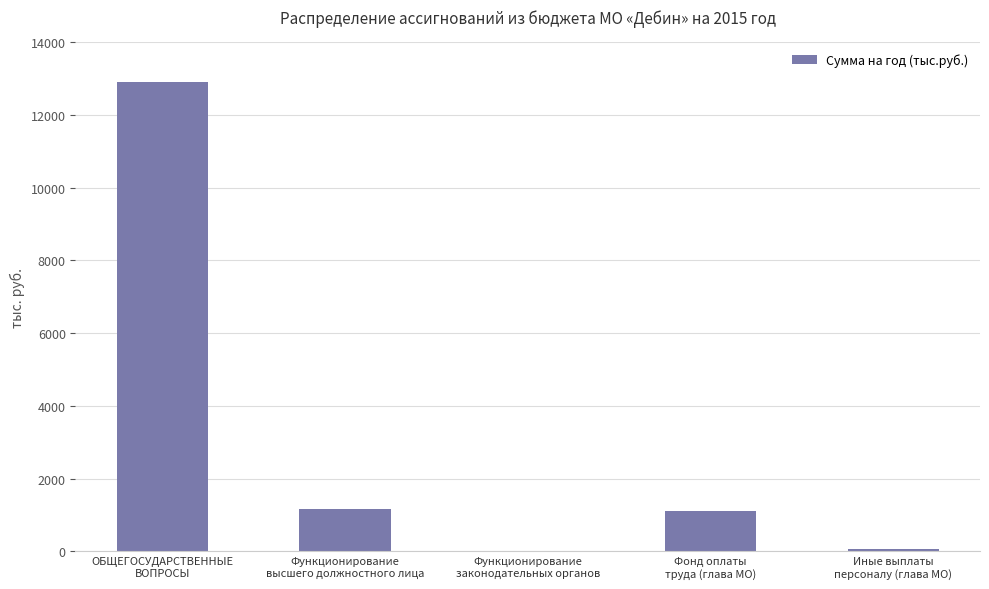

At which category does the chart reach its peak across all series?

ОБЩЕГОСУДАРСТВЕННЫЕ
ВОПРОСЫ